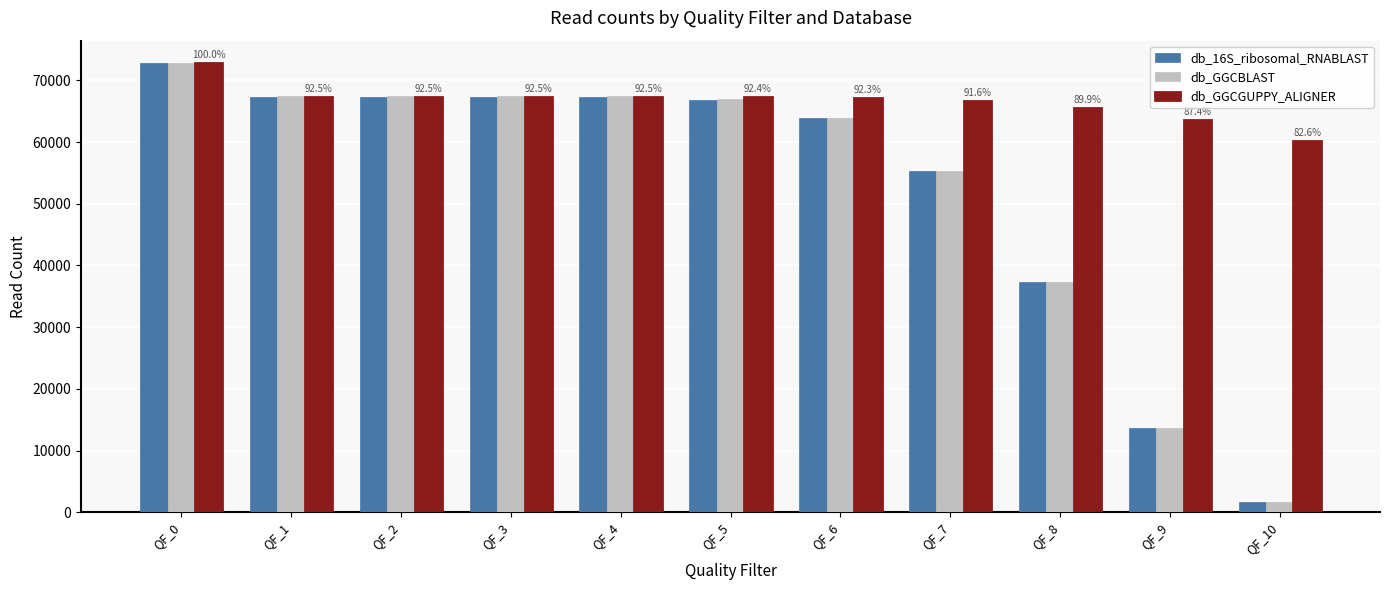

At which label does db_16S_ribosomal_RNABLAST first exceed 66855?

QF_0